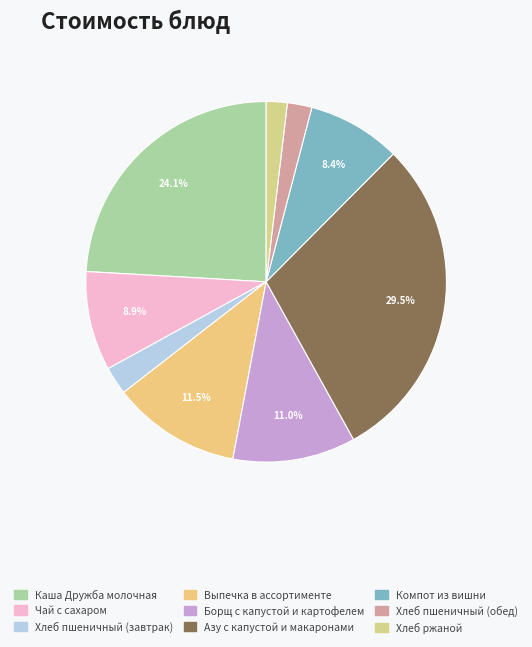

Approximately how many times larger is the value at Хлеб пшеничный (обед) compared to Хлеб ржаной?

1.2